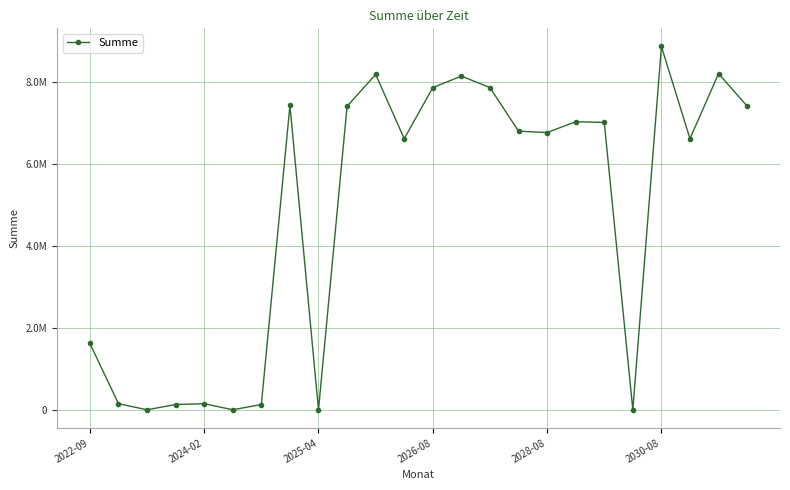

What is the greatest value displayed?

8868000.0